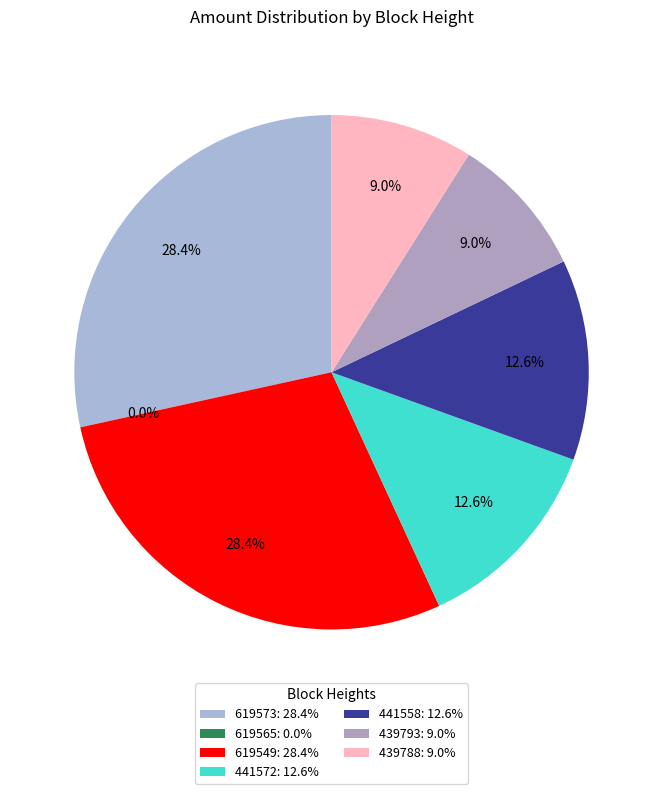

How many segments does this pie chart have?

7